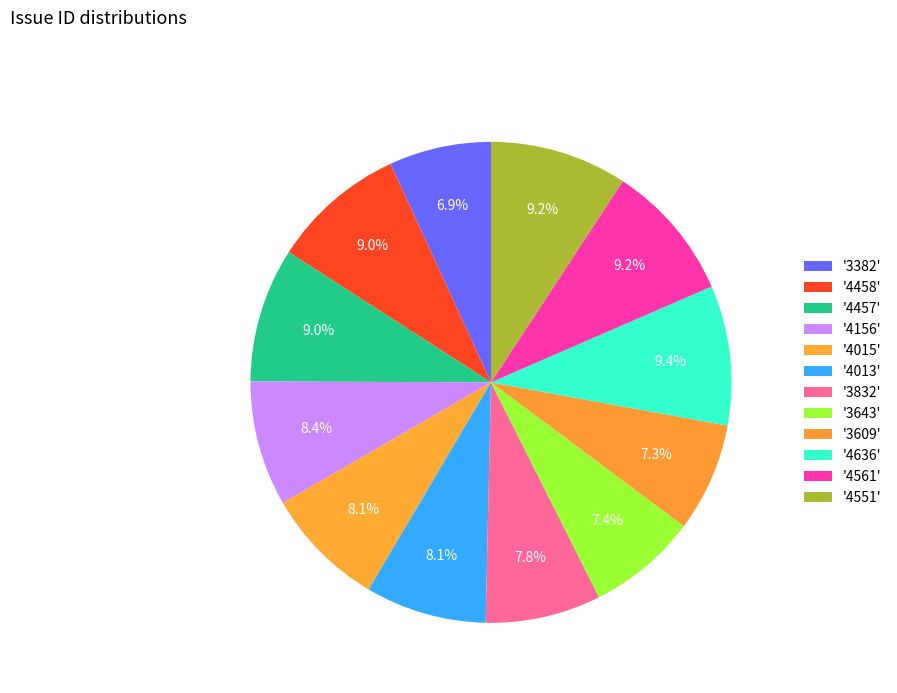

How many slices are in this pie chart?

12